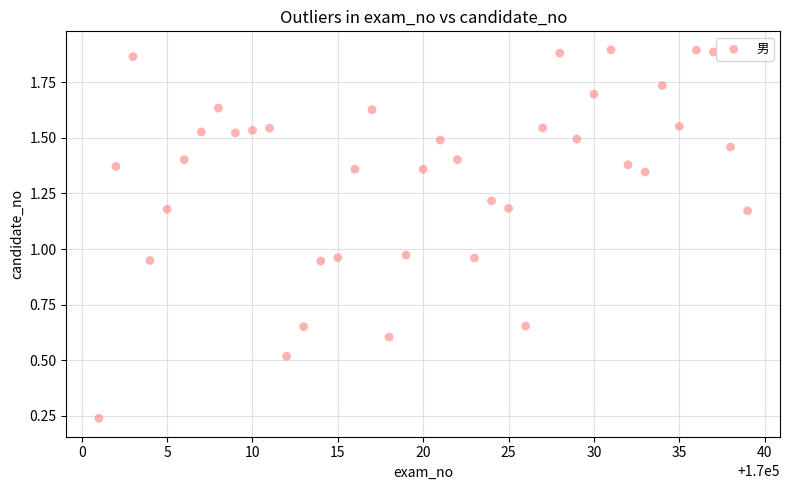

What is the range of X values (max minus min)?

38.0